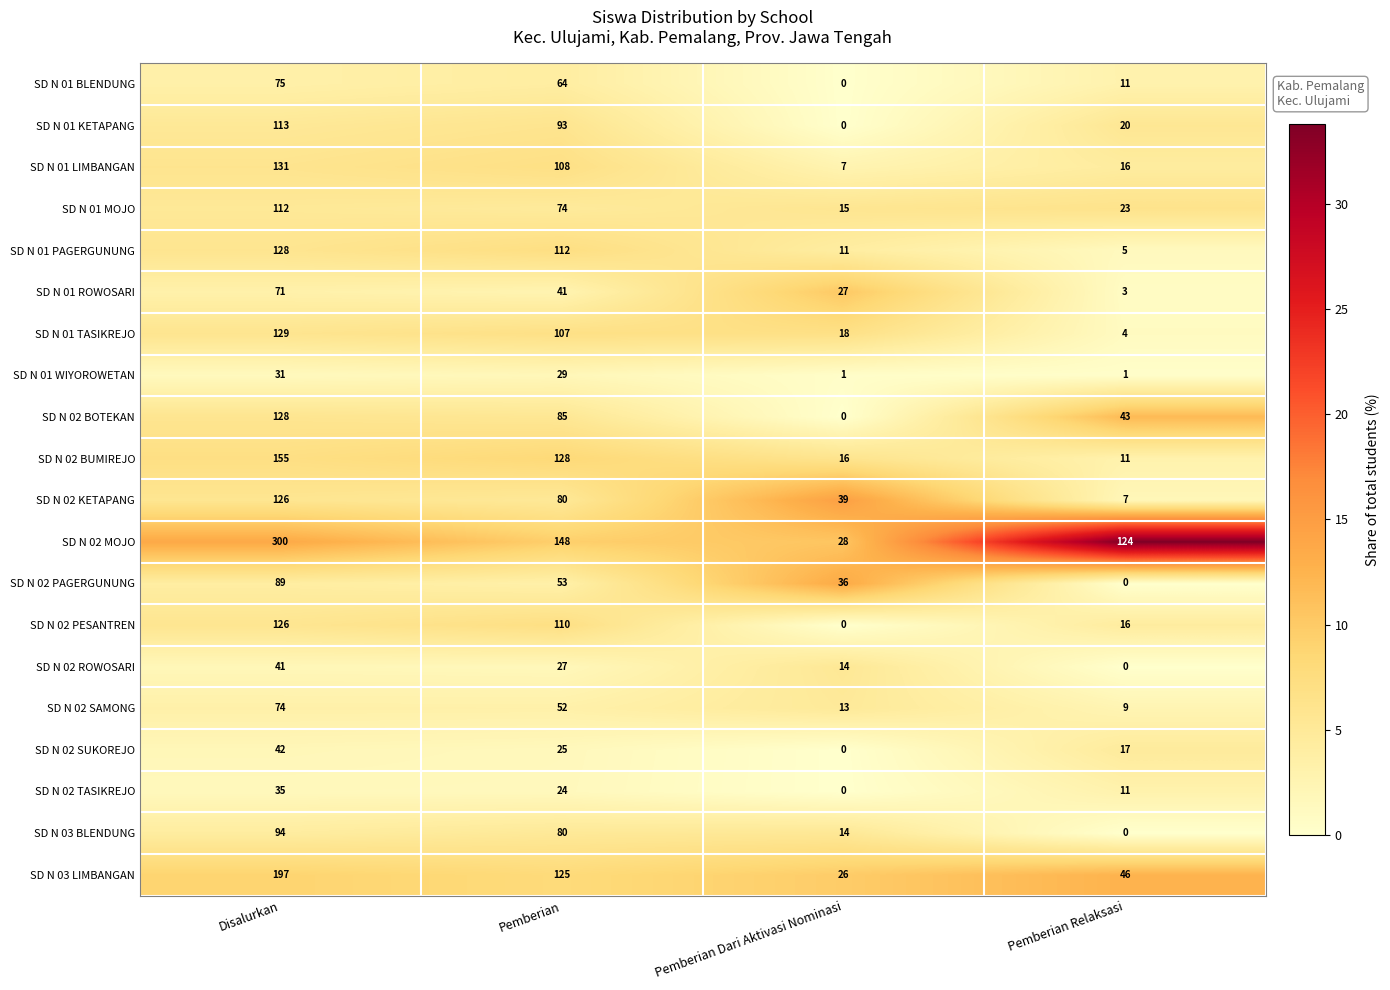

At which category does the chart reach its peak across all series?

Disalurkan